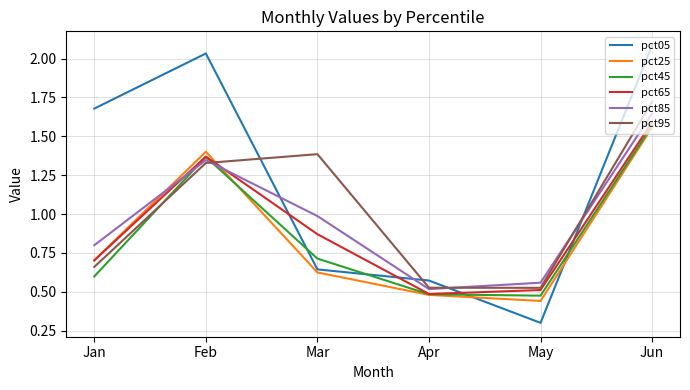

Rank the categories by pct85 value from lowest to highest.

Apr, May, Jan, Mar, Feb, Jun